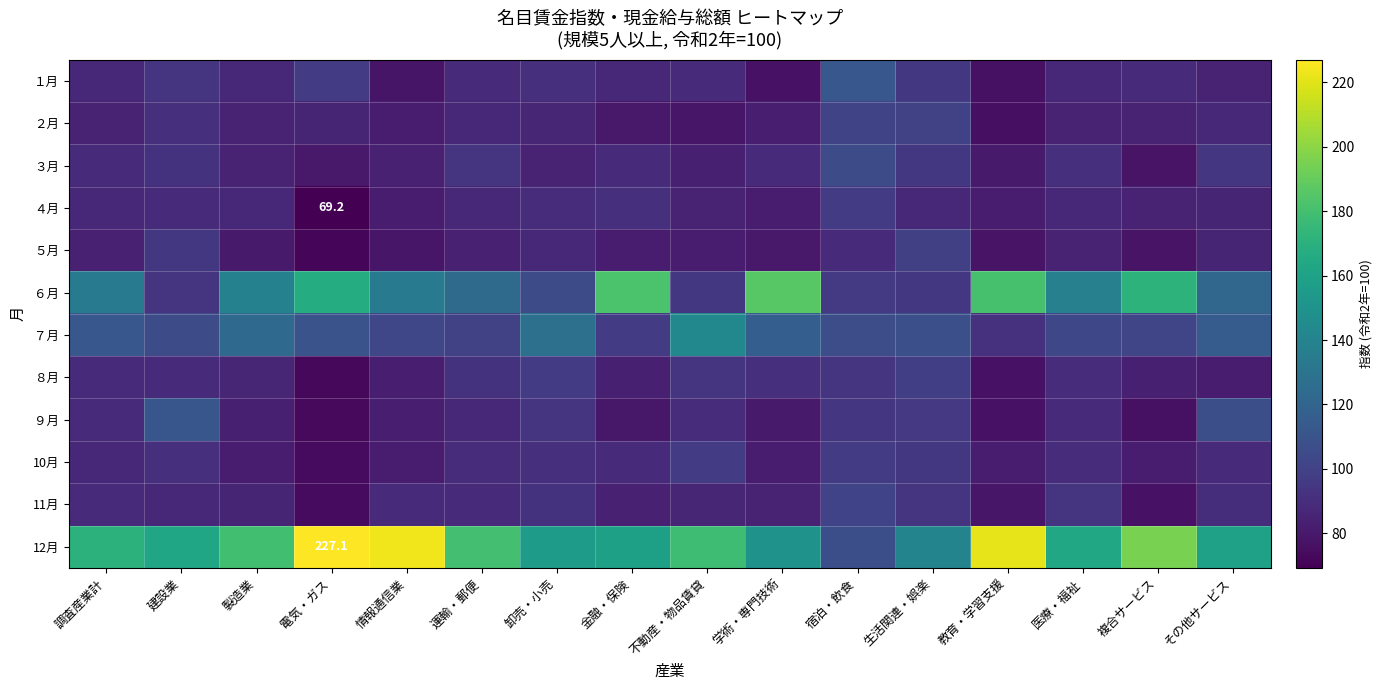

The value of ４月 at 電気・ガス is 69.2. True or false?

True